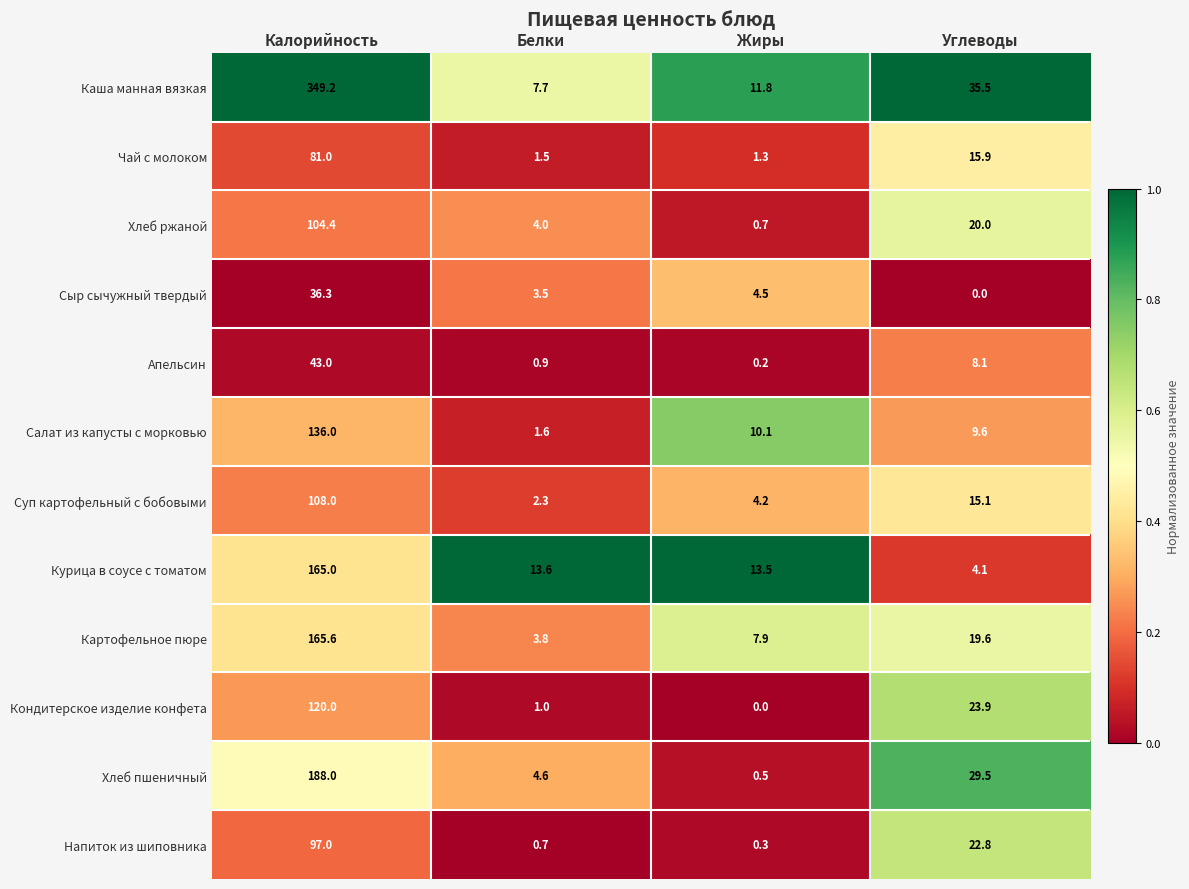

Between Белки and Углеводы, which series saw the biggest shift?

Каша манная вязкая